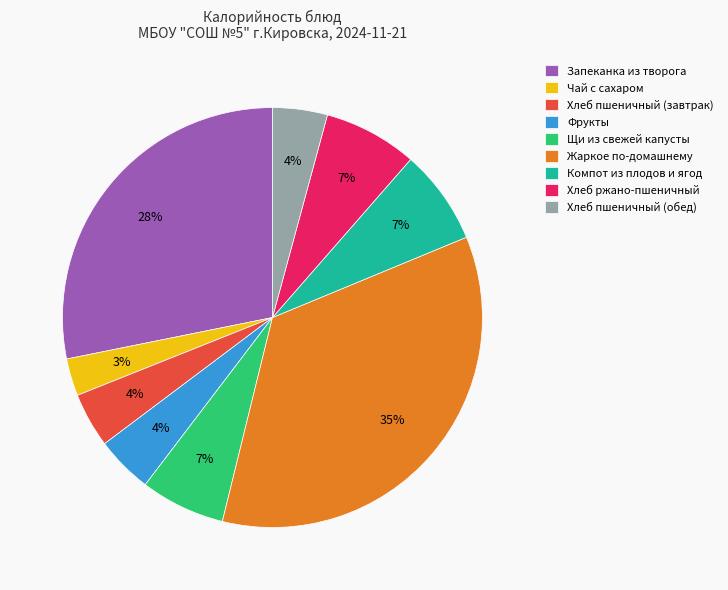

Count the number of slices in the pie.

9